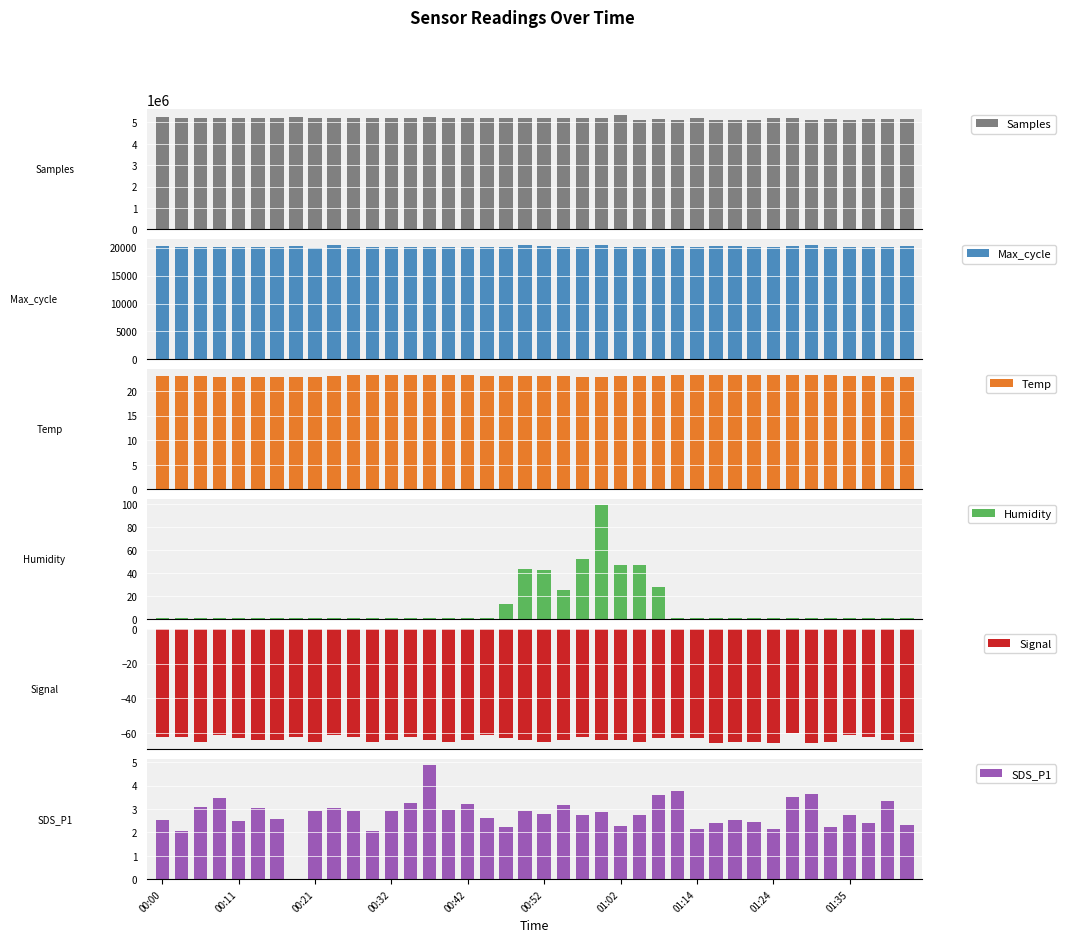

What is the difference between the maximum and minimum values in the Samples series?

234277